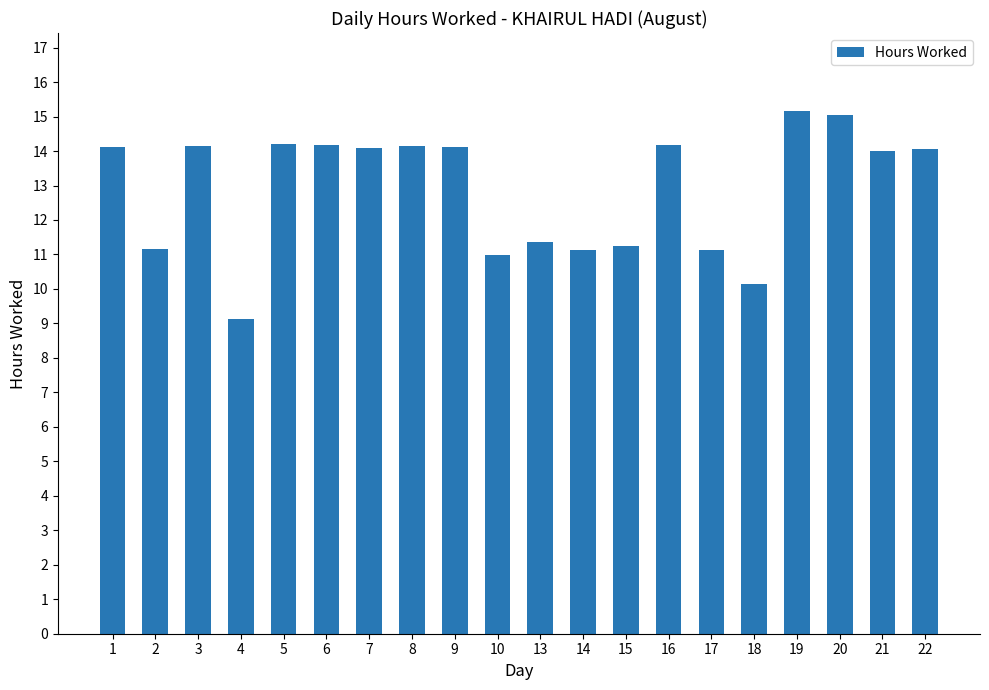

The chart shows a value of 3.6 at 5. True or false?

False